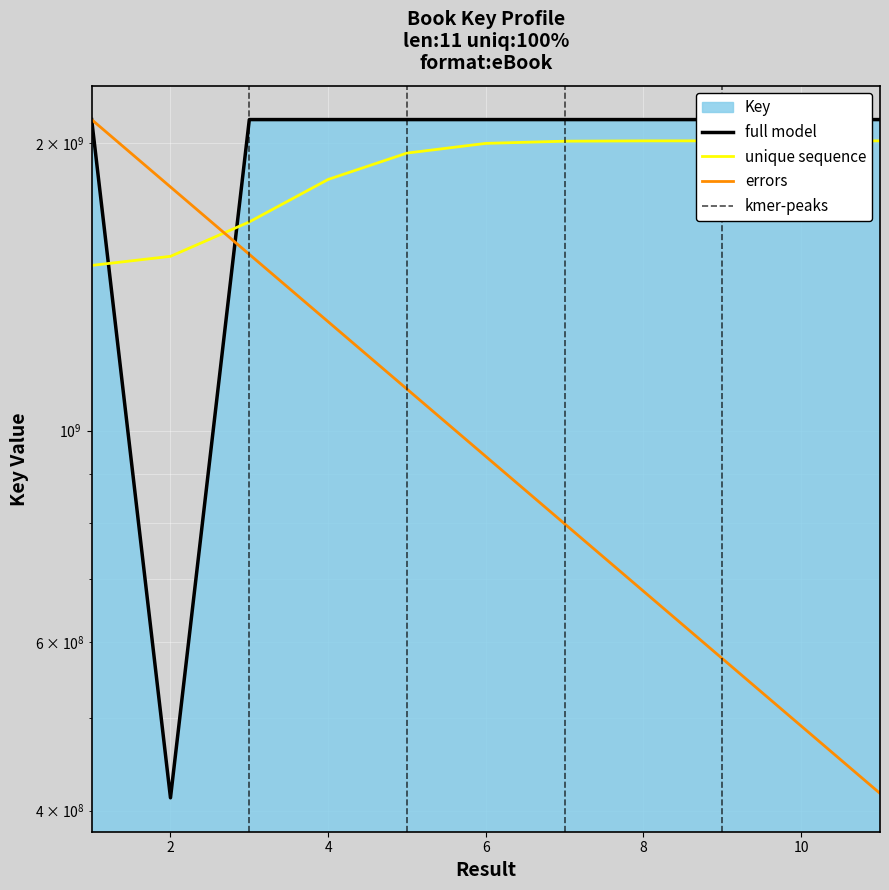

At which category does the chart reach its minimum across all series?

2